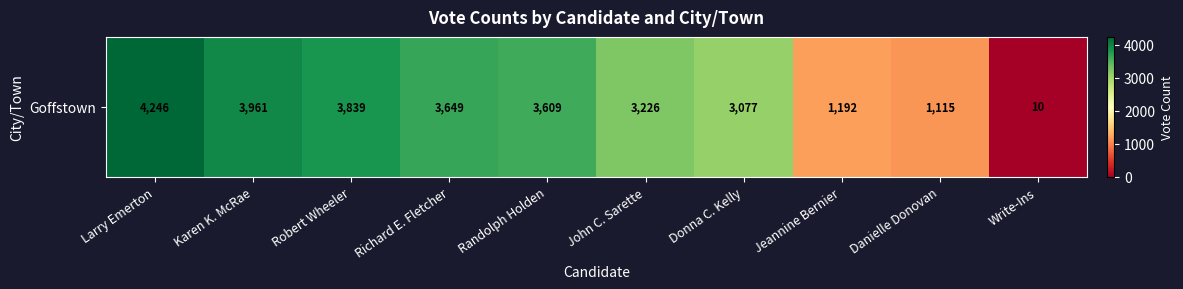

Which label corresponds to the smallest value in the chart?

Write-Ins